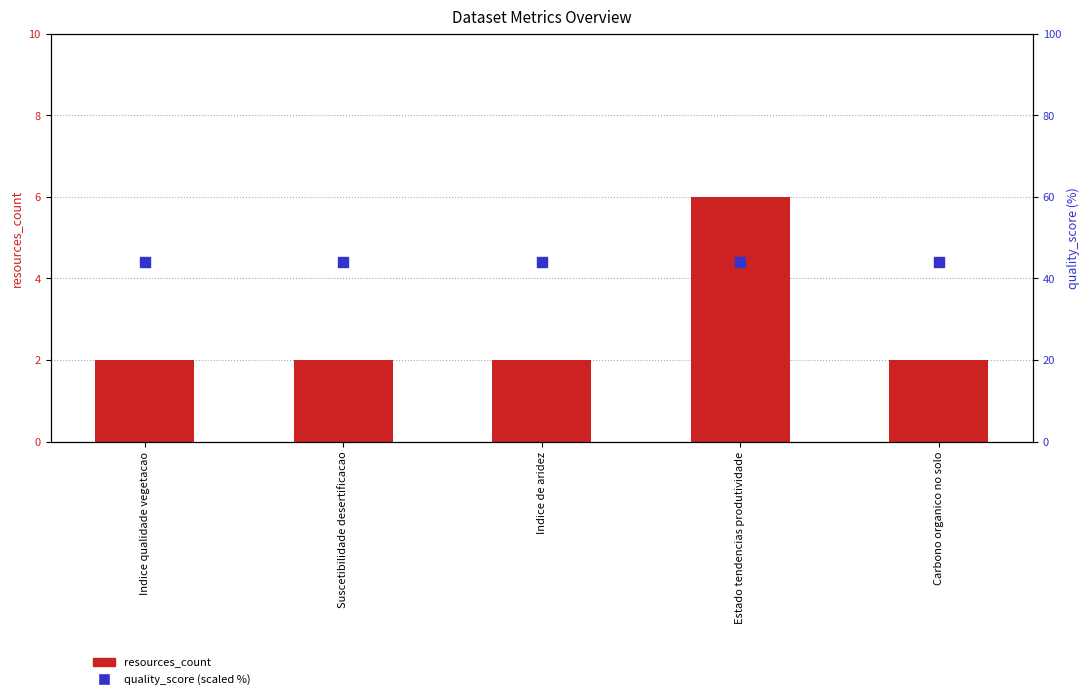

Which series has the largest Y range (max minus min)?

resources_count